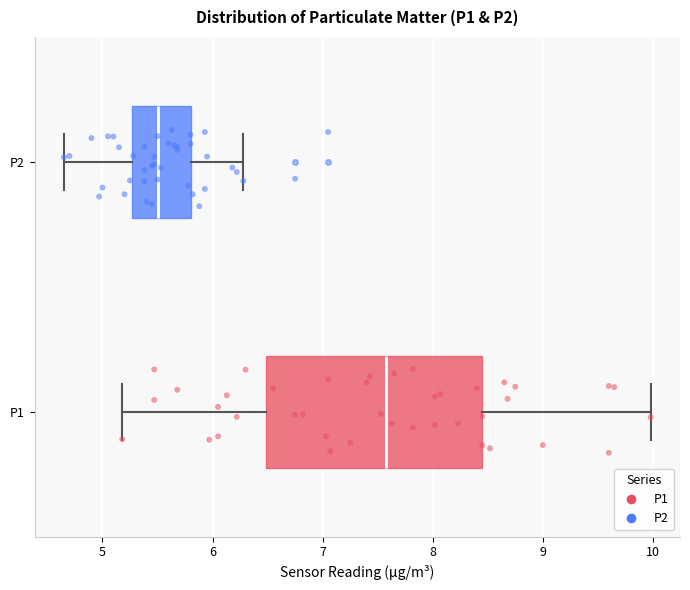

Reading bottom to top, read every box against the x-axis: the position of its median line, the range the box covers, and the ends of its whiskers. The values are not printed on the chart, so give them approximately, as read against the axis.

P1: median 7.6, box 6.5 to 8.5, whiskers 5.2 to 10.0
P2: median 5.5, box 5.3 to 5.8, whiskers 4.7 to 6.3